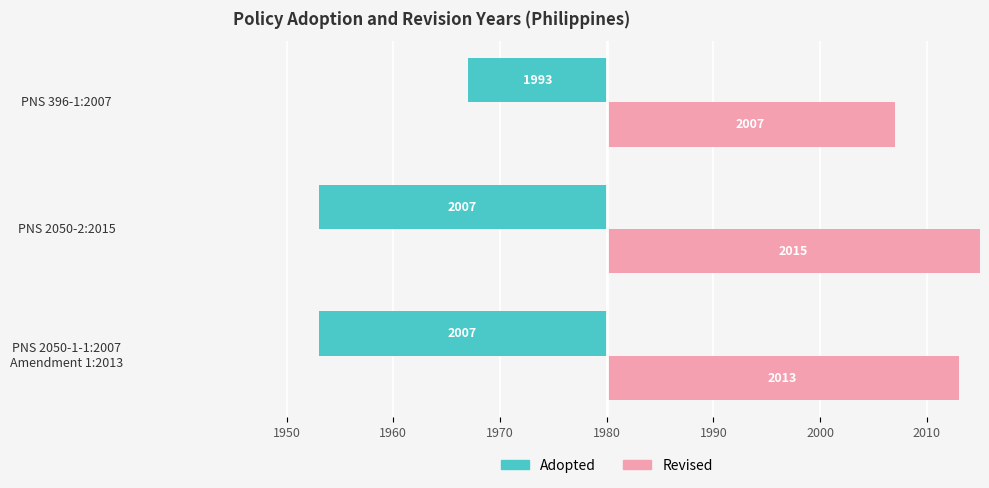

What are all the series names shown in the legend?

Adopted, Revised